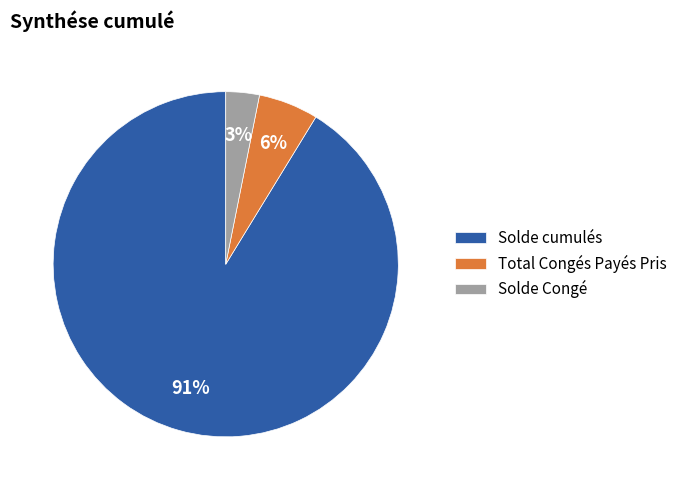

What is the smallest slice in the pie chart?

Solde Congé